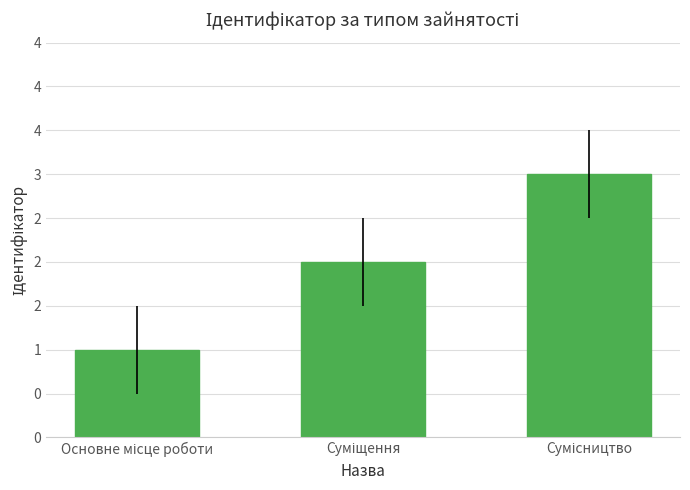

Rank the categories by value from highest to lowest.

Сумісництво, Суміщення, Основне місце роботи